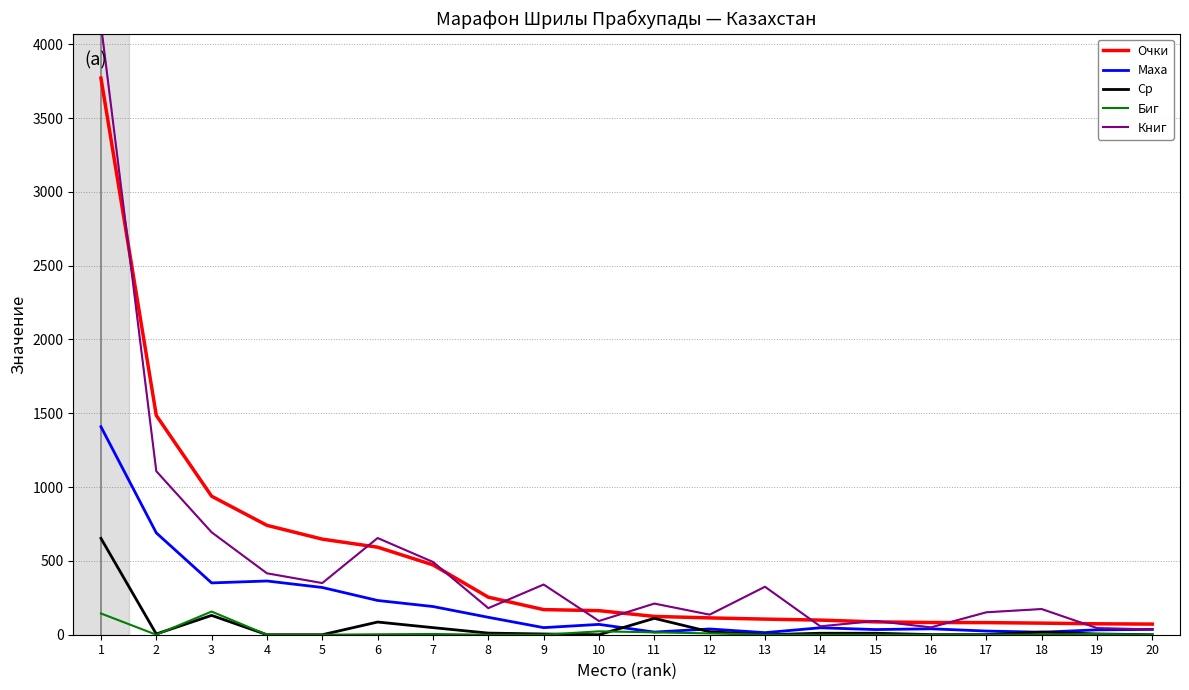

Which category has the highest value in the Книг series?

1